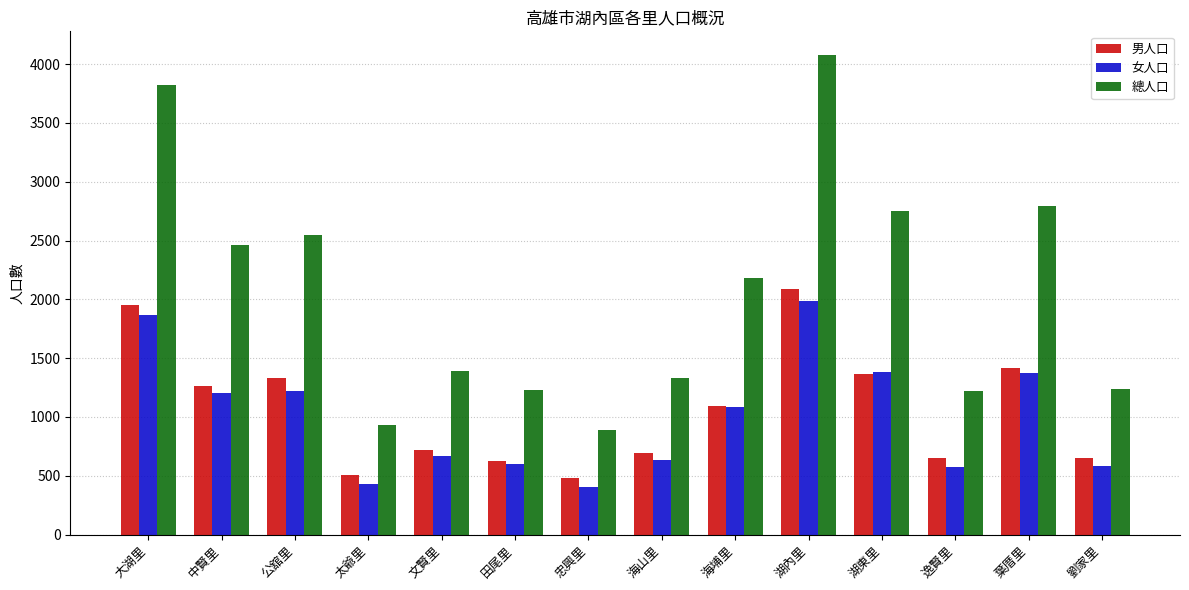

Between 文賢里 and 逸賢里, which series saw the biggest shift?

總人口